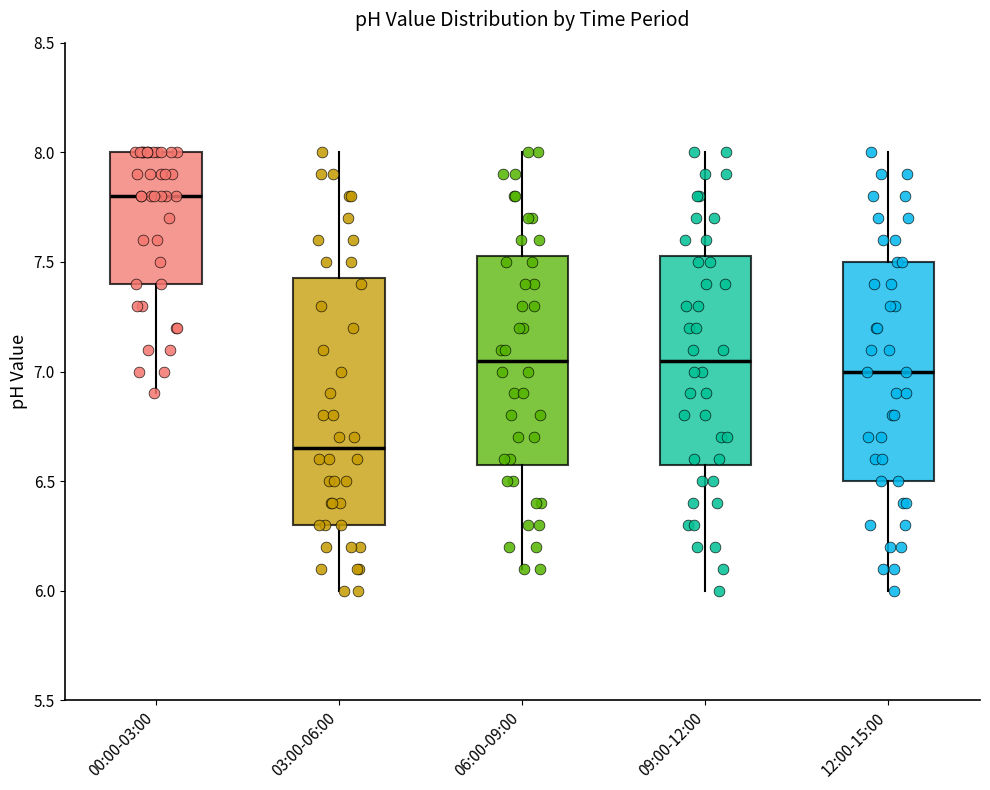

Where is the upper edge of the box for 00:00-03:00 on the y-axis? The values are not printed on the chart, so give them approximately, as read against the axis.

8.00